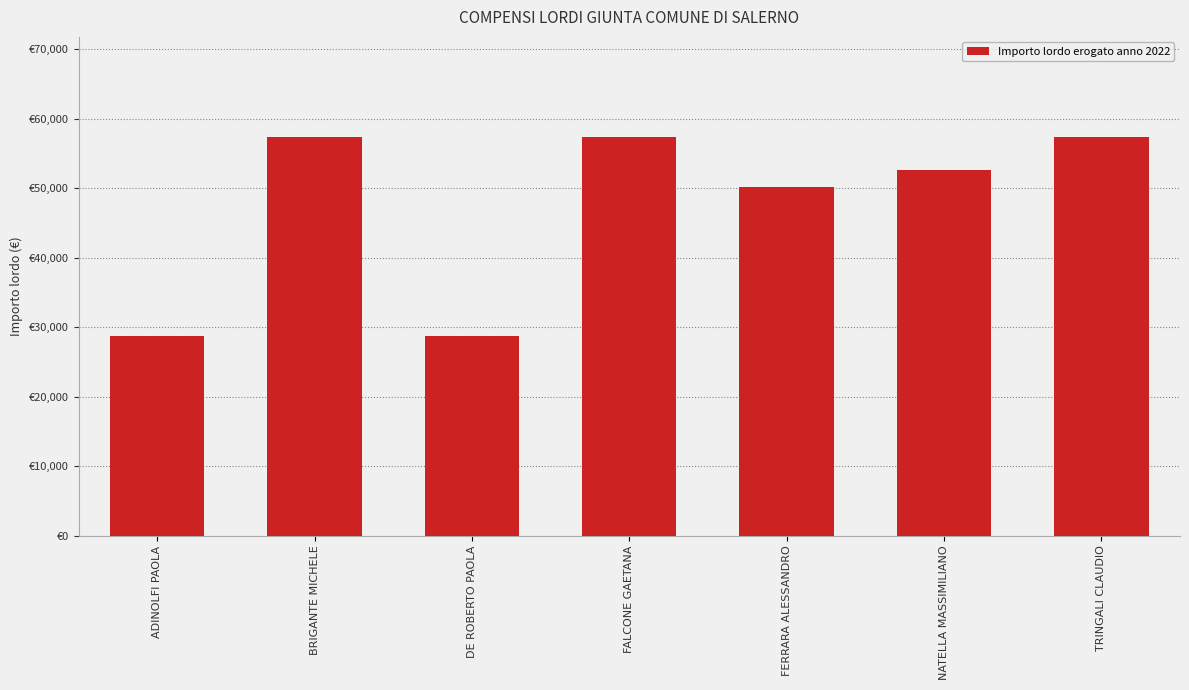

Reading right to left, what are all the values shown in this chart?

TRINGALI CLAUDIO=57415.7	NATELLA MASSIMILIANO=52631.0	FERRARA ALESSANDRO=50238.7	FALCONE GAETANA=57415.7	DE ROBERTO PAOLA=28707.8	BRIGANTE MICHELE=57415.7	ADINOLFI PAOLA=28707.8